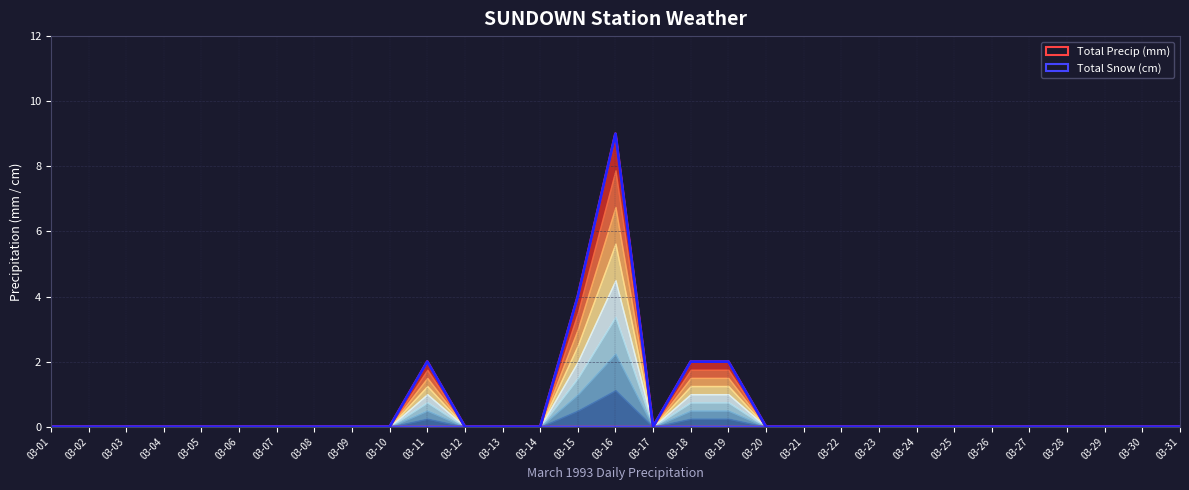

At which label does Total Precip (mm) reach its minimum?

03-01